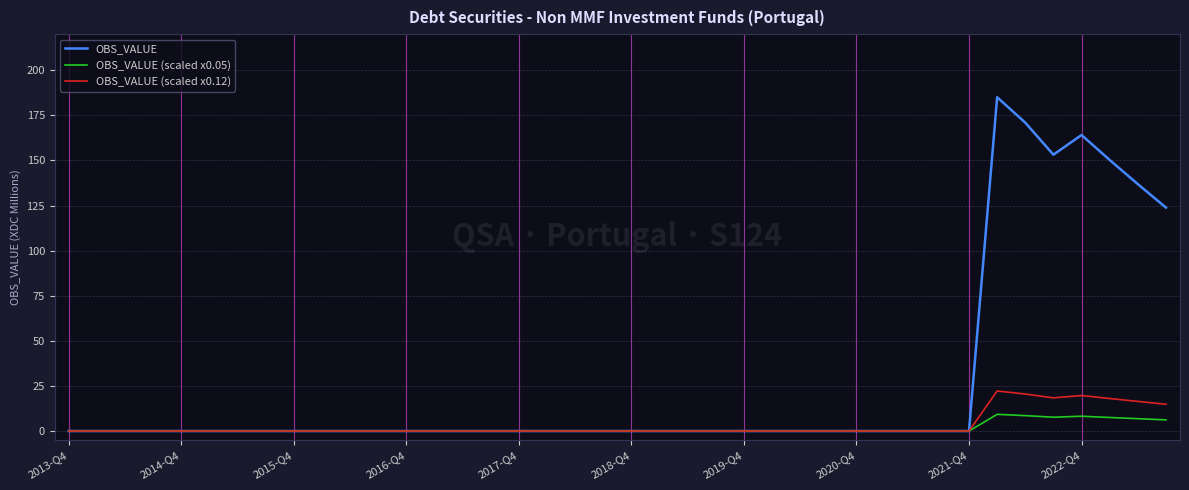

What is the difference between the maximum and minimum values in the OBS_VALUE (scaled x0.05) series?

9.3